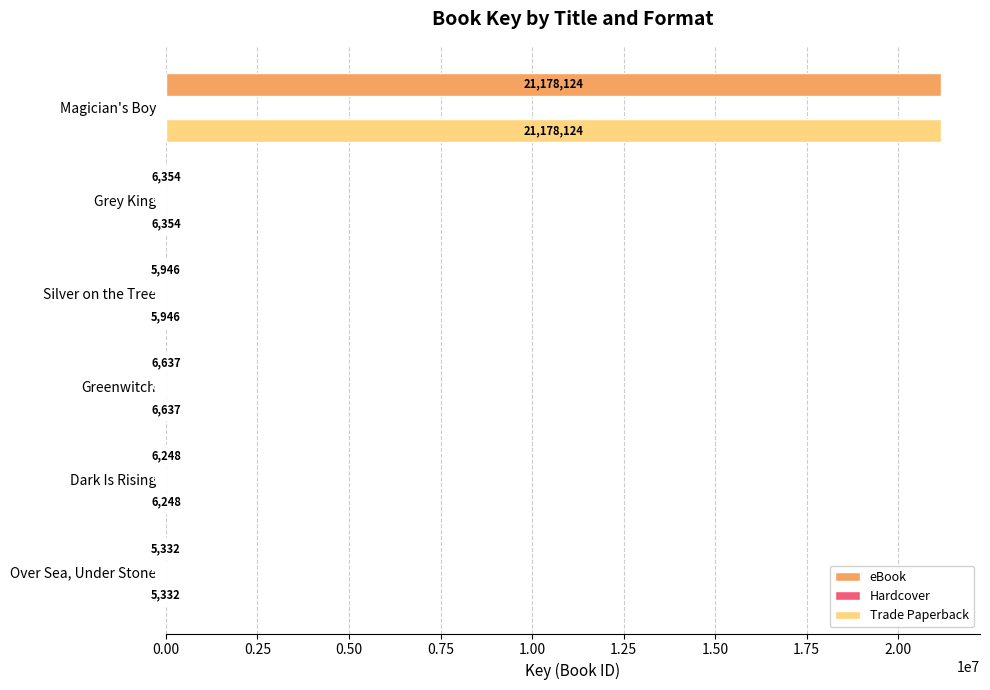

What is the total value across all series at Greenwitch?

19911